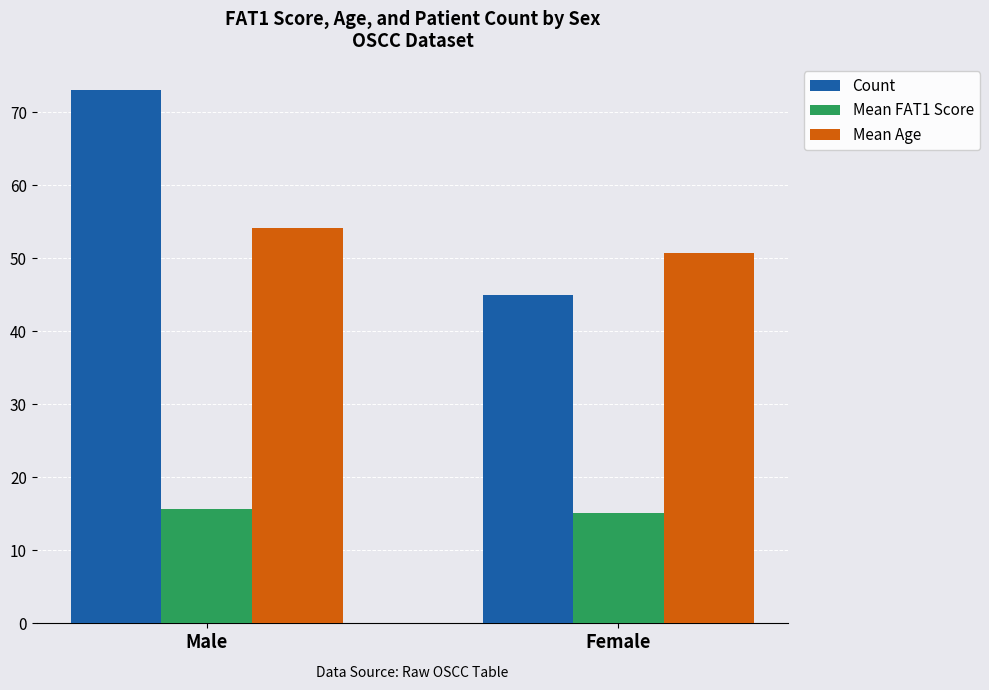

What is the difference between the highest and lowest values at Male?

57.4